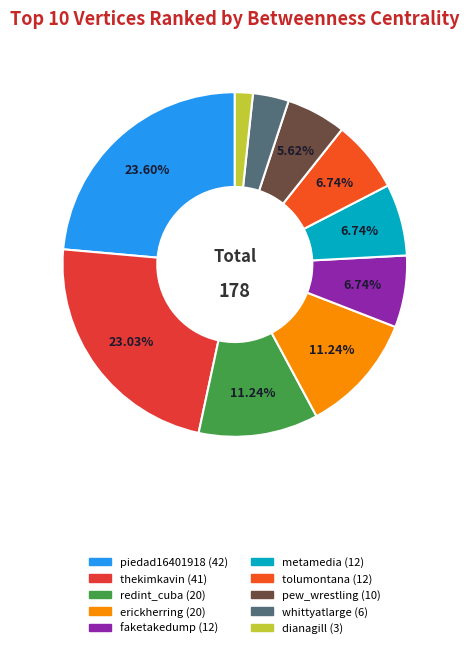

To the nearest percent, what percentage of the pie is whittyatlarge?

3%